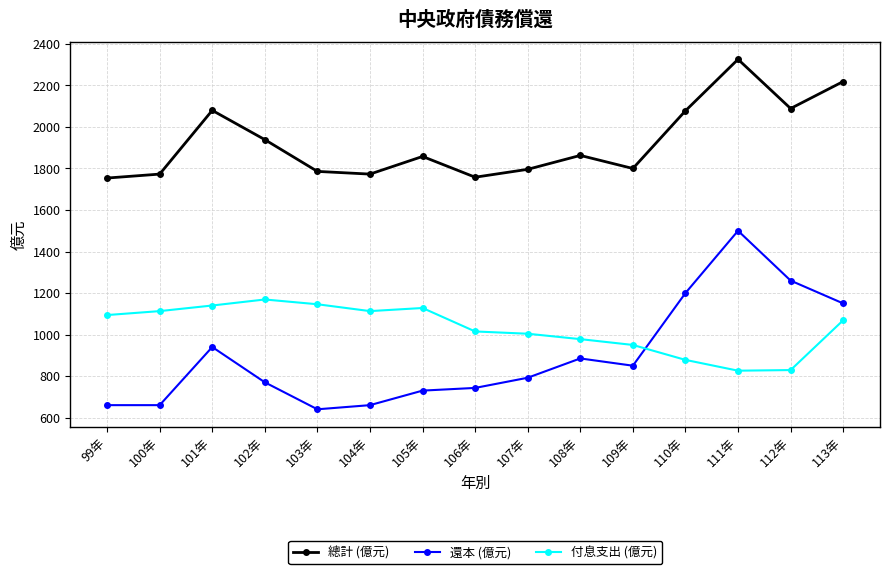

True or false: 付息支出 (億元) has a value of 826 at 111年.

True